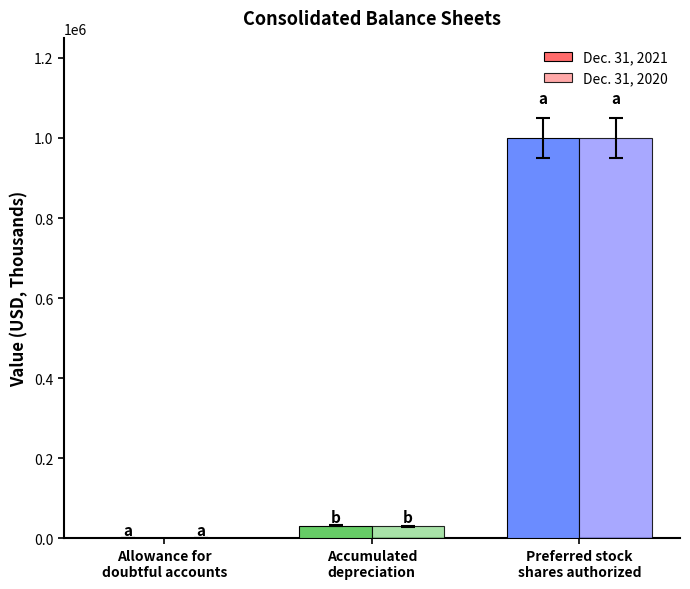

What is the greatest value displayed?

1000000